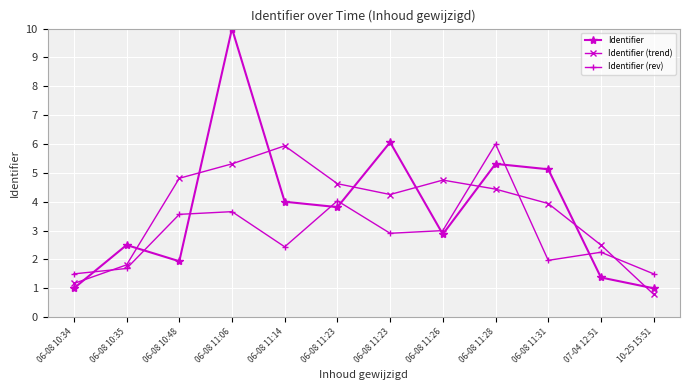

How many categories are shown in the chart?

12